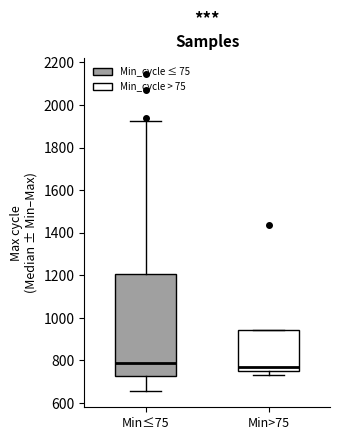

Which box is the tallest, from its lower edge to its upper edge?

Min≤75